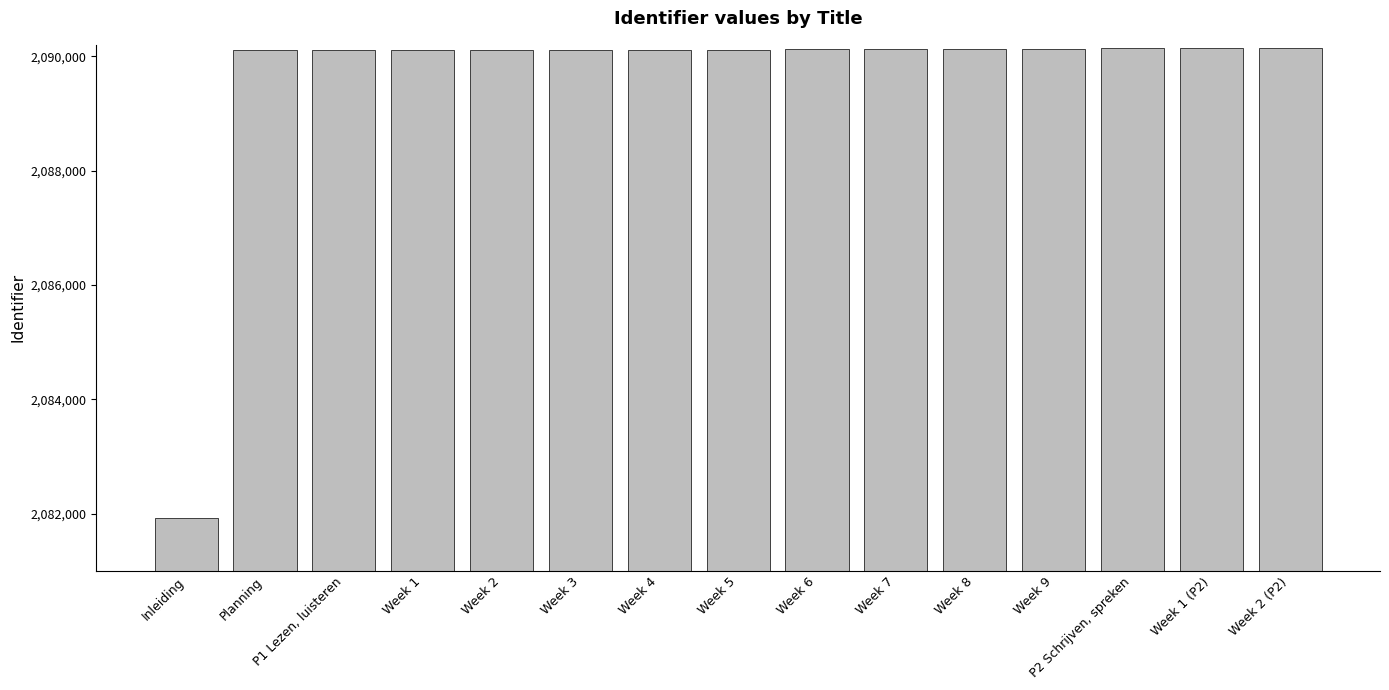

Which label corresponds to the smallest value in the chart?

Inleiding